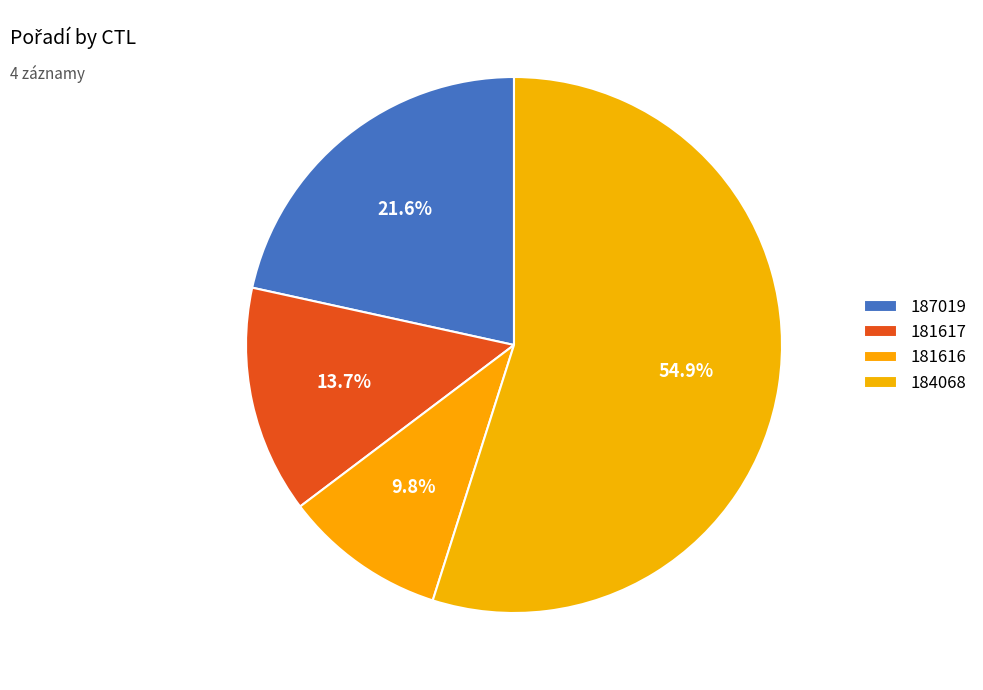

To the nearest percent, what is the average slice percentage?

25%